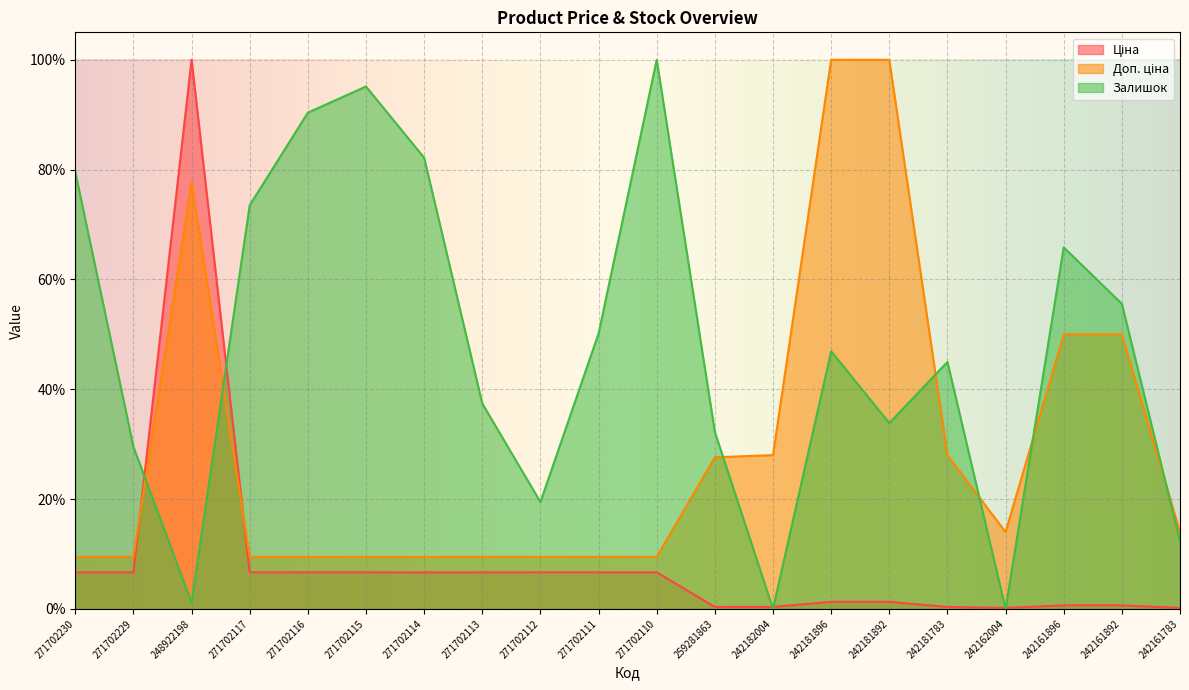

Which series ends up on top after the final intersection of Доп. ціна and Ціна?

Доп. ціна